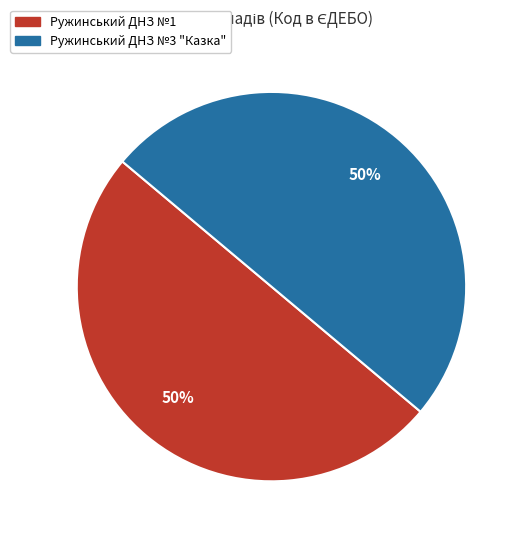

To the nearest percent, what percentage of the pie is Ружинський ДНЗ №3 "Казка"?

50%